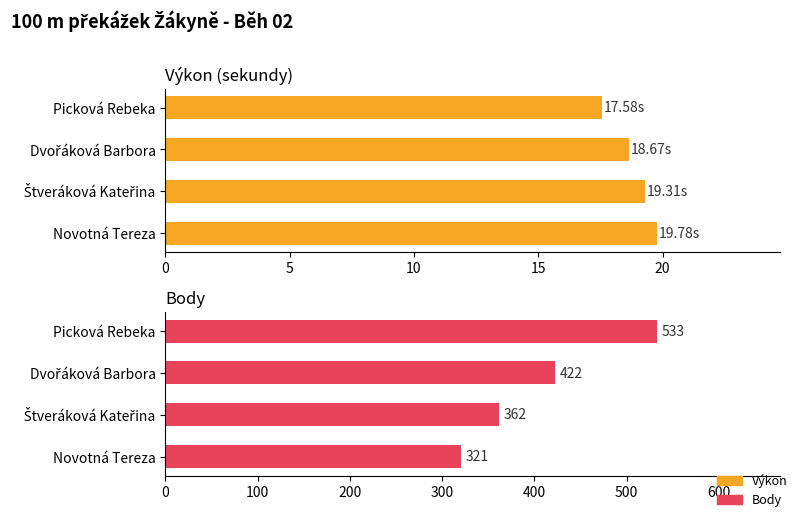

What is the value of the Body bar at the 1st from the left?

533.0